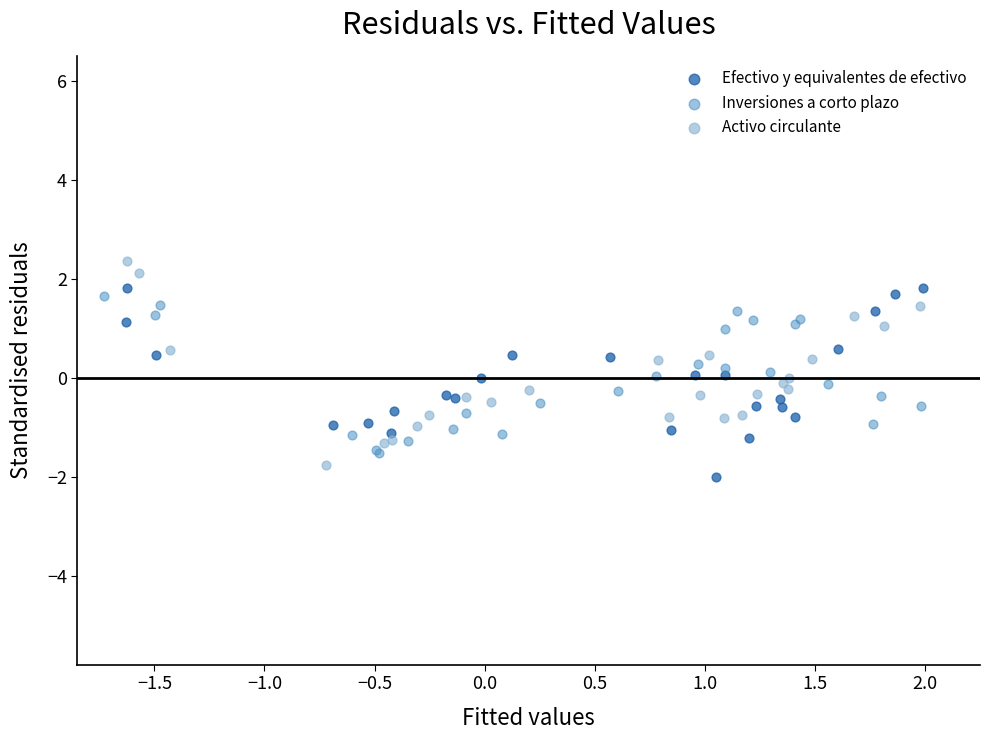

Which series reaches the maximum Y coordinate?

Activo circulante